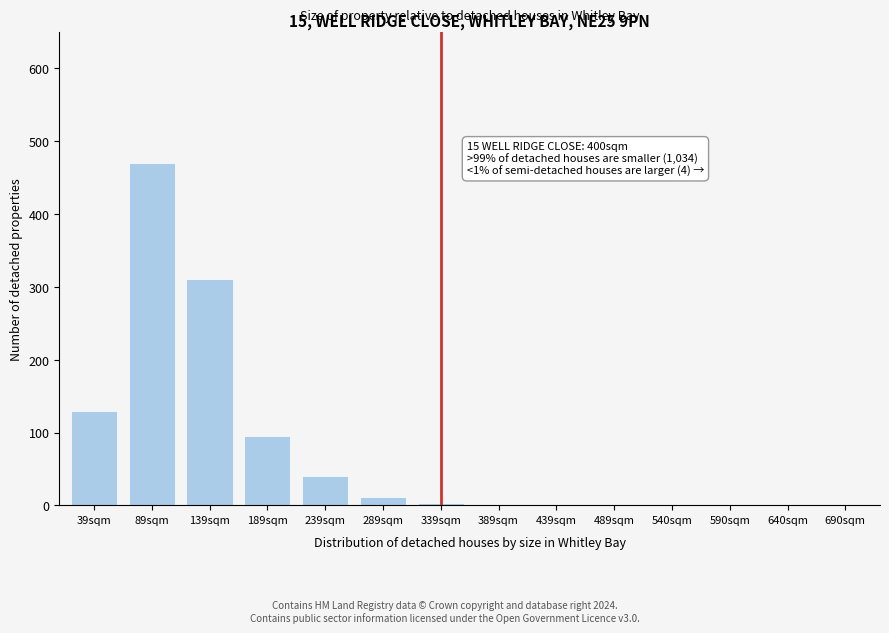

What is the sum of all values?

1061